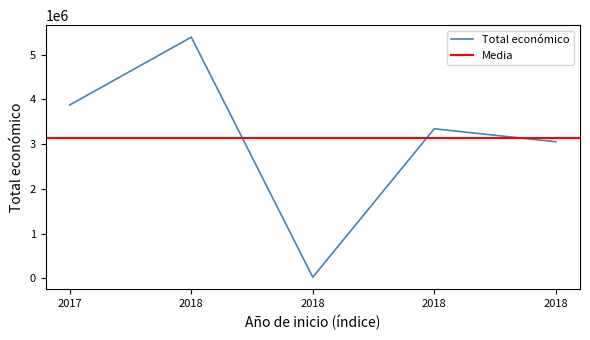

What is the approximate value at 2017?

3875118